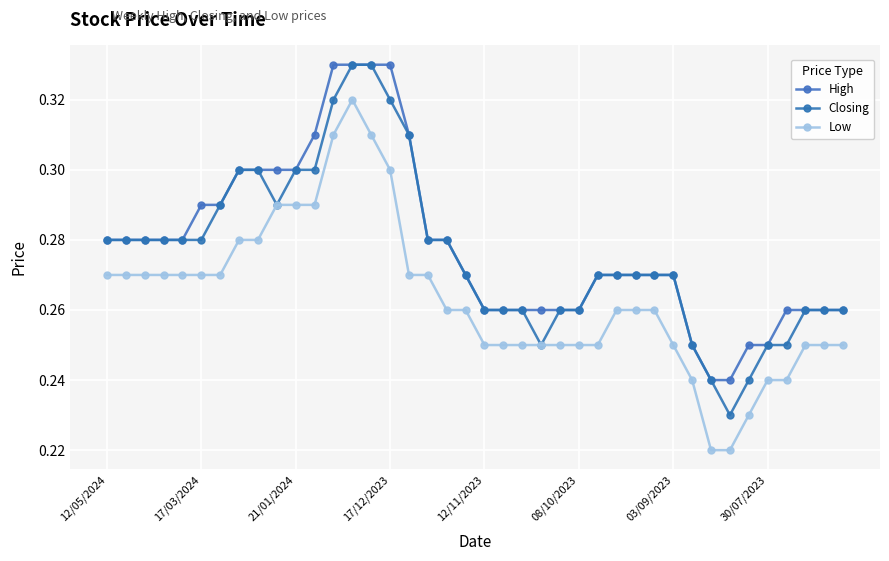

What is the highest value of the High series?

0.3